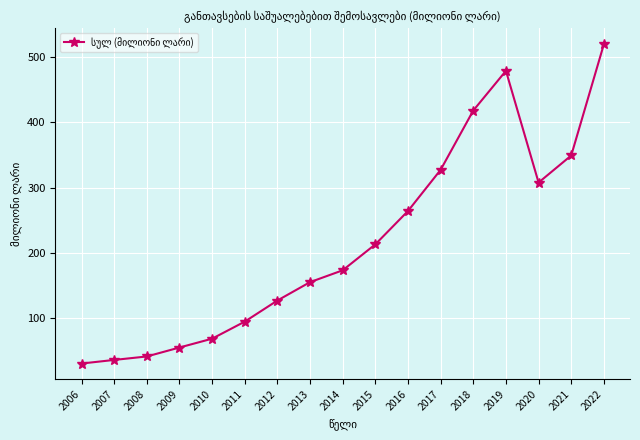

What is the sum of the values at 2022 and 2009?

575.0